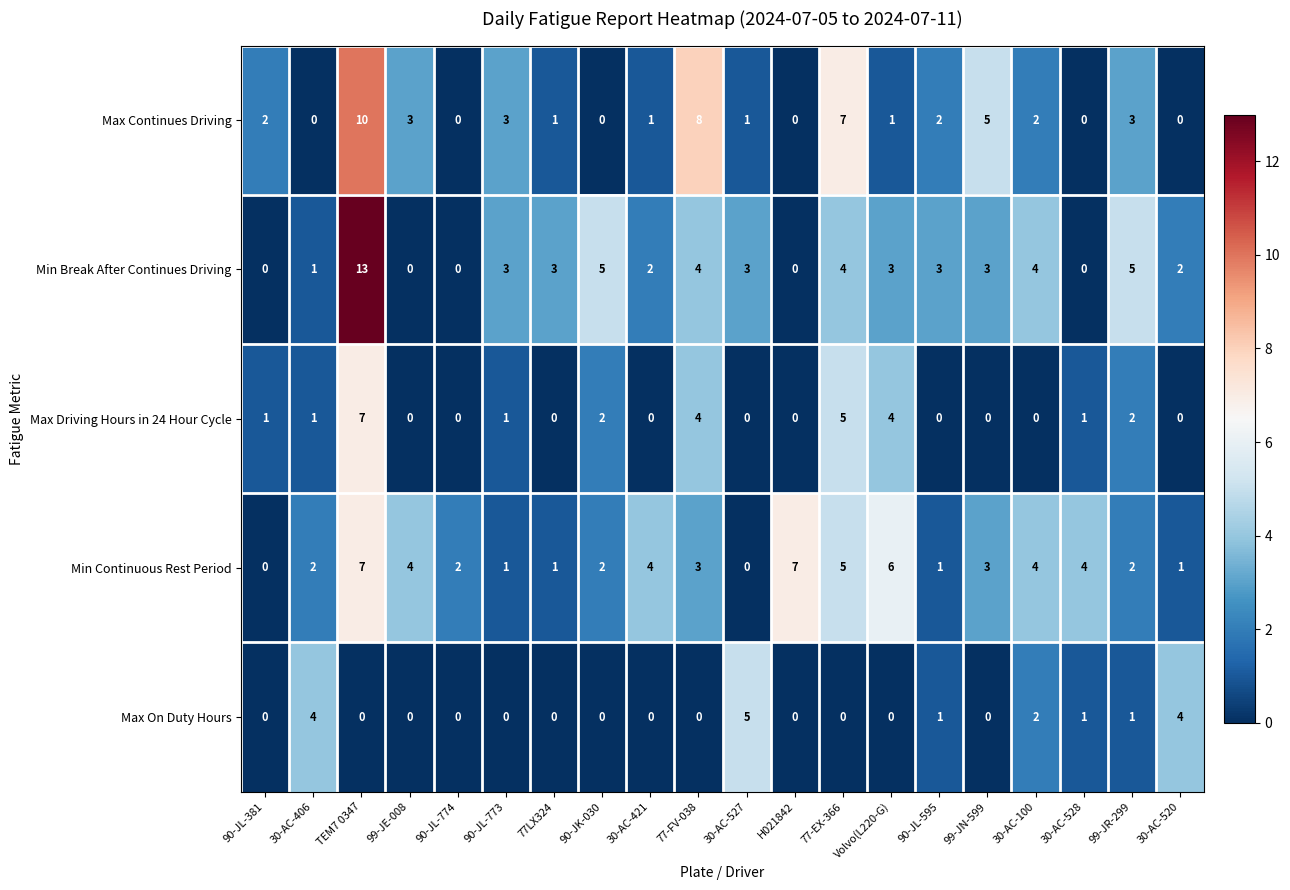

What is the maximum value shown in the chart?

13